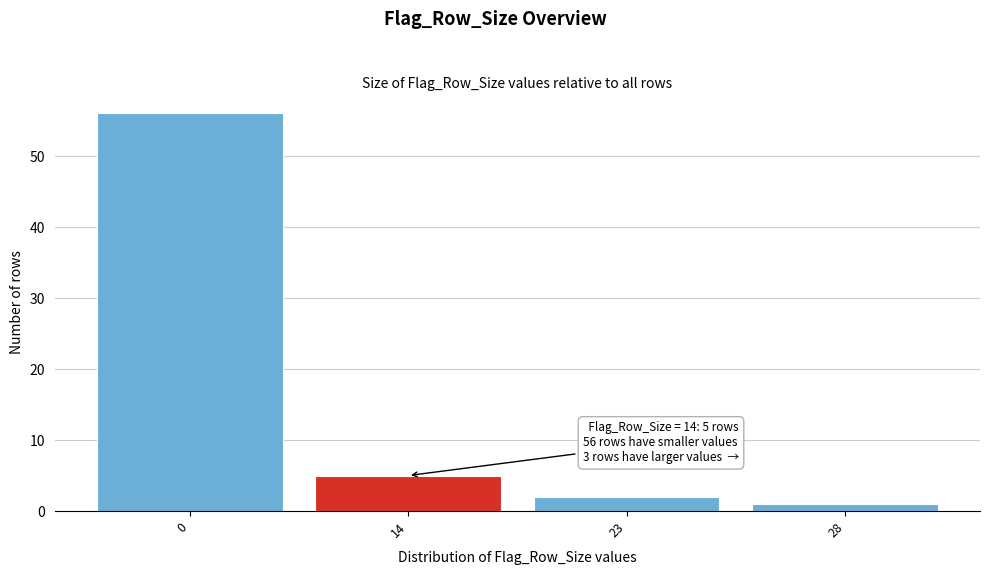

Reading left to right, what are all the values shown in this chart?

56	5	2	1